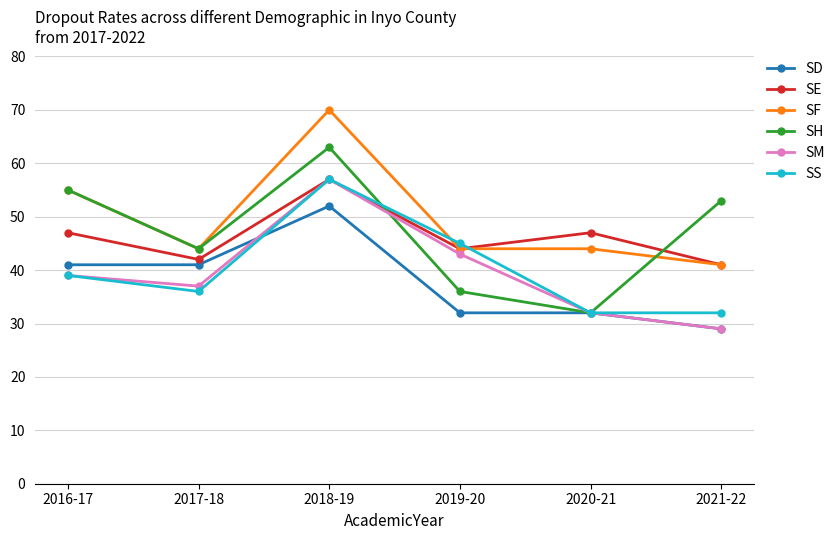

Which series changed the most between 2016-17 and 2019-20?

SH